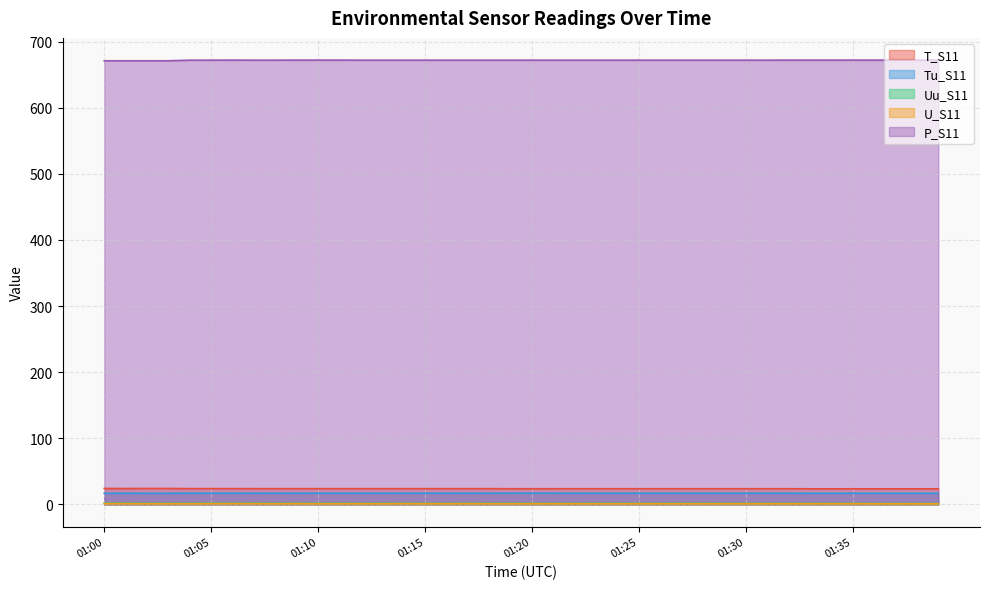

Where is U_S11 nearest to the value 1?

01:02